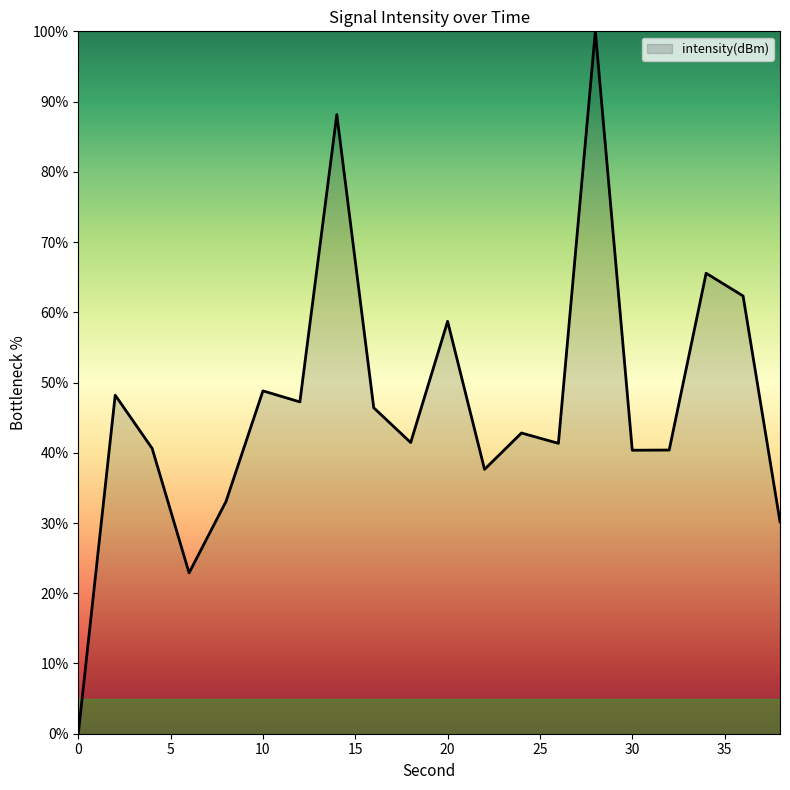

What is the difference between the maximum and minimum values?

100.0